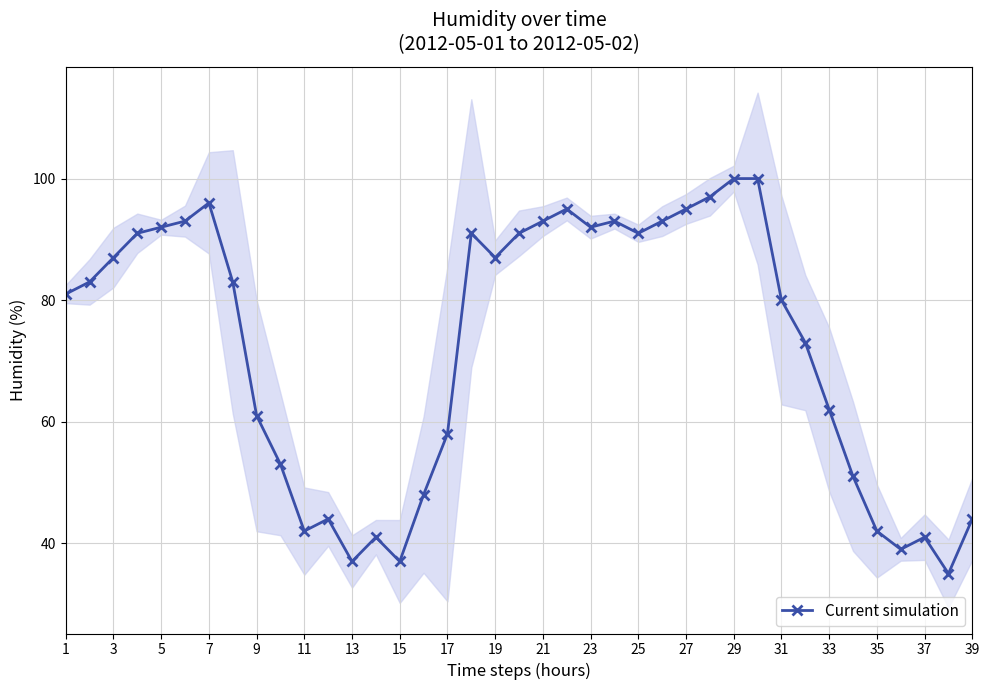

Reading left to right, extract all data points from this chart.

81	83	87	91	92	93	96	83	61	53	42	44	37	41	37	48	58	91	87	91	93	95	92	93	91	93	95	97	100	100	80	73	62	51	42	39	41	35	44